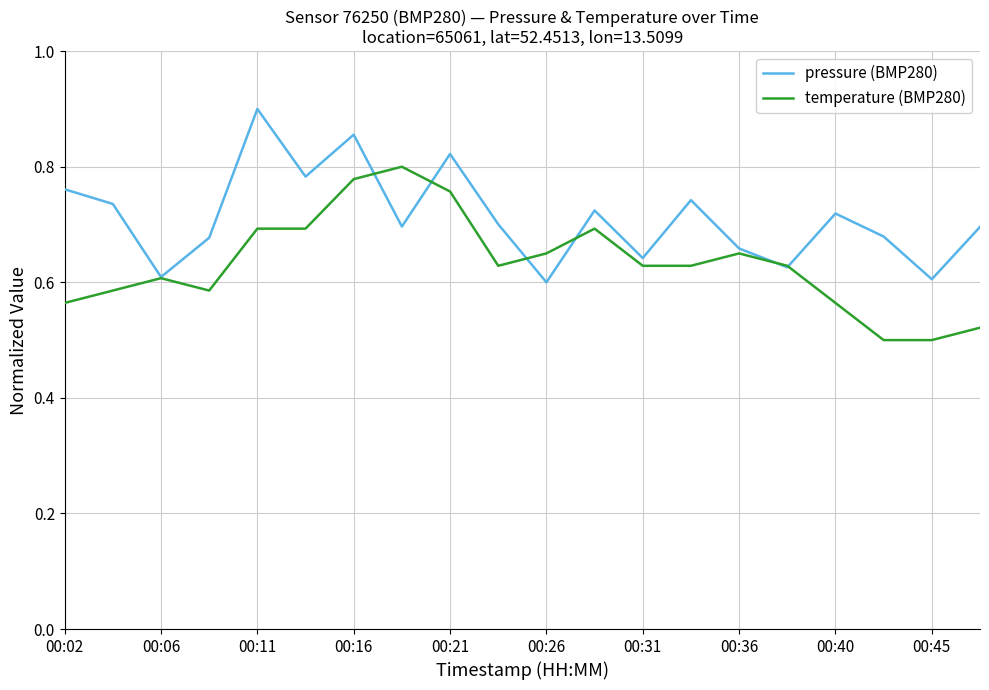

True or false: pressure (BMP280) has more than 2 points higher than both neighbors.

True